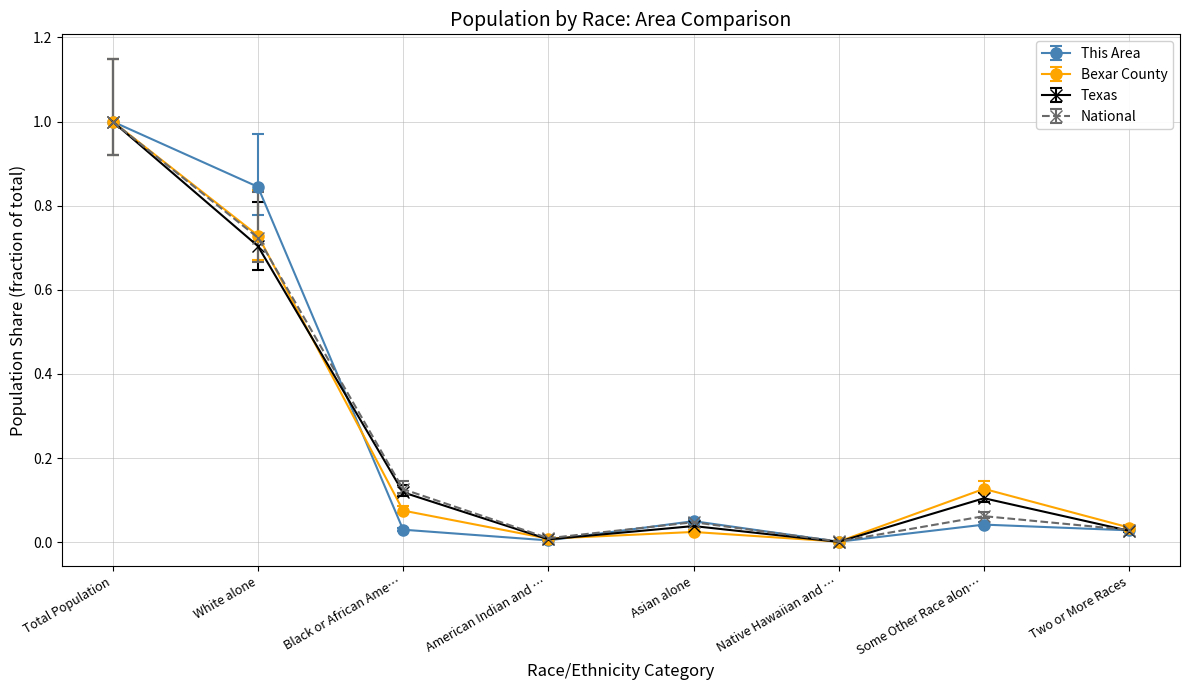

Between Total Population and White alone, which series saw the biggest shift?

Texas